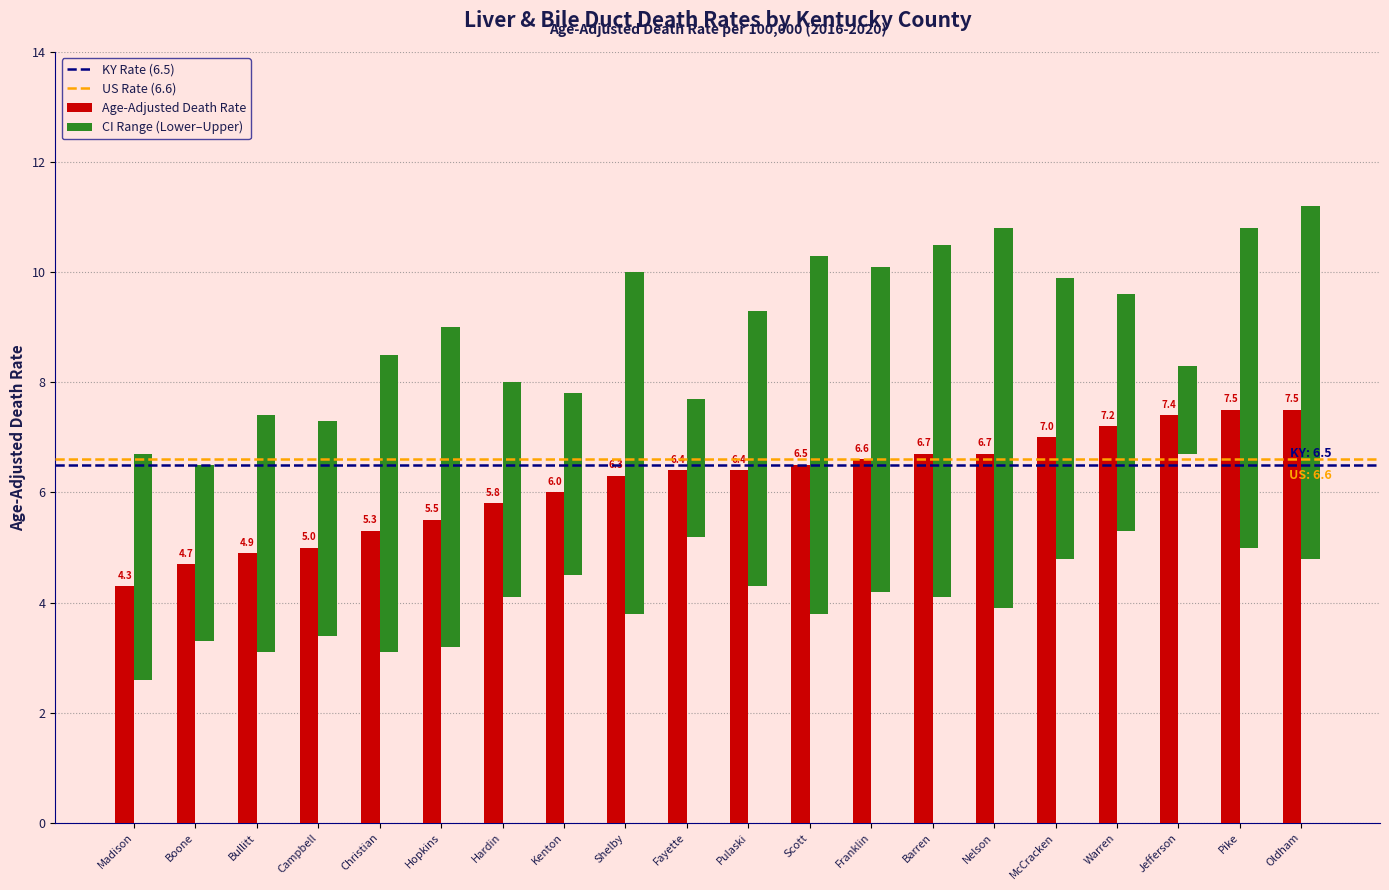

Which series has the widest spread of values?

Upper CI